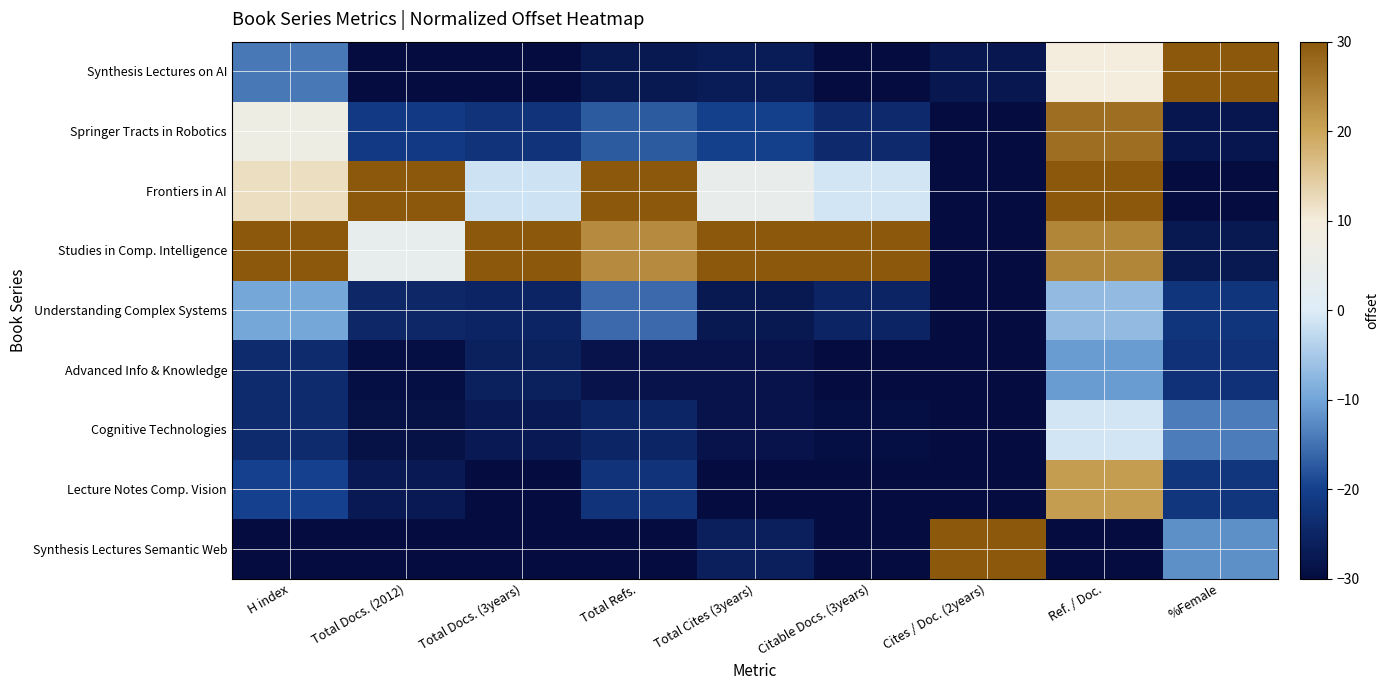

Reading left to right, transcribe all the data shown in this chart.

Synthesis Lectures on AI: H index=-14.4	Total Docs. (2012)=-29.9	Total Docs. (3years)=-29.8	Total Refs.=-27.5	Total Cites (3years)=-26.8	Citable Docs. (3years)=-29.8	Cites / Doc. (2years)=-27.8	Ref. / Doc.=10.0	%Female=30.0
Springer Tracts in Robotics: H index=7.4	Total Docs. (2012)=-20.9	Total Docs. (3years)=-22.3	Total Refs.=-17.2	Total Cites (3years)=-20.1	Citable Docs. (3years)=-24.1	Cites / Doc. (2years)=-30.0	Ref. / Doc.=27.0	%Female=-28.1
Frontiers in AI: H index=12.1	Total Docs. (2012)=30.0	Total Docs. (3years)=-1.4	Total Refs.=30.0	Total Cites (3years)=4.6	Citable Docs. (3years)=-1.0	Cites / Doc. (2years)=-30.0	Ref. / Doc.=30.0	%Female=-30.0
Studies in Comp. Intelligence: H index=30.0	Total Docs. (2012)=4.1	Total Docs. (3years)=30.0	Total Refs.=23.3	Total Cites (3years)=30.0	Citable Docs. (3years)=30.0	Cites / Doc. (2years)=-30.0	Ref. / Doc.=24.0	%Female=-27.5
Understanding Complex Systems: H index=-9.7	Total Docs. (2012)=-24.7	Total Docs. (3years)=-25.2	Total Refs.=-15.9	Total Cites (3years)=-27.6	Citable Docs. (3years)=-25.2	Cites / Doc. (2years)=-30.0	Ref. / Doc.=-7.0	%Female=-22.0
Advanced Info & Knowledge: H index=-23.8	Total Docs. (2012)=-29.3	Total Docs. (3years)=-25.9	Total Refs.=-28.5	Total Cites (3years)=-28.4	Citable Docs. (3years)=-29.9	Cites / Doc. (2years)=-30.0	Ref. / Doc.=-11.0	%Female=-22.6
Cognitive Technologies: H index=-23.8	Total Docs. (2012)=-28.8	Total Docs. (3years)=-27.2	Total Refs.=-24.9	Total Cites (3years)=-28.4	Citable Docs. (3years)=-29.4	Cites / Doc. (2years)=-30.0	Ref. / Doc.=-1.0	%Female=-14.0
Lecture Notes Comp. Vision: H index=-19.9	Total Docs. (2012)=-27.4	Total Docs. (3years)=-30.0	Total Refs.=-22.3	Total Cites (3years)=-30.0	Citable Docs. (3years)=-30.0	Cites / Doc. (2years)=-30.0	Ref. / Doc.=21.0	%Female=-21.7
Synthesis Lectures Semantic Web: H index=-30.0	Total Docs. (2012)=-30.0	Total Docs. (3years)=-30.0	Total Refs.=-30.0	Total Cites (3years)=-26.1	Citable Docs. (3years)=-30.0	Cites / Doc. (2years)=30.0	Ref. / Doc.=-30.0	%Female=-12.1